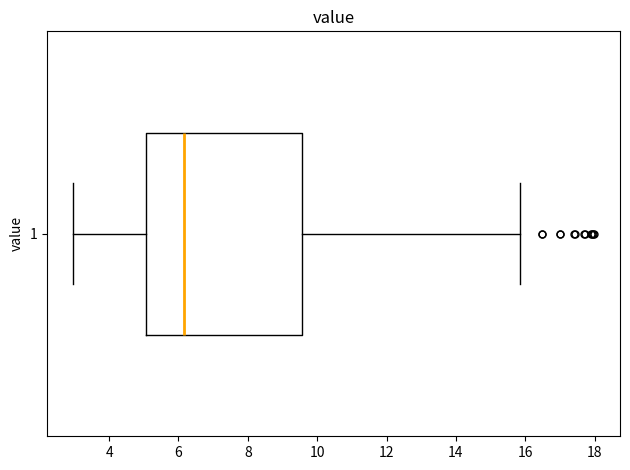

Where does the median line of the box at y = 1 sit on the x-axis? The values are not printed on the chart, so give them approximately, as read against the axis.

6.2